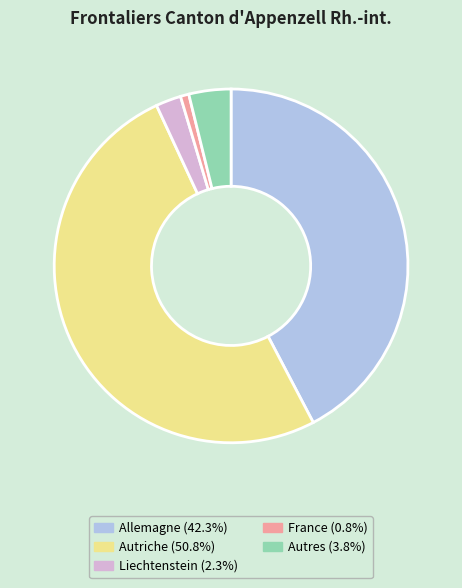

Is Allemagne (42.3%) the majority of the pie?

No